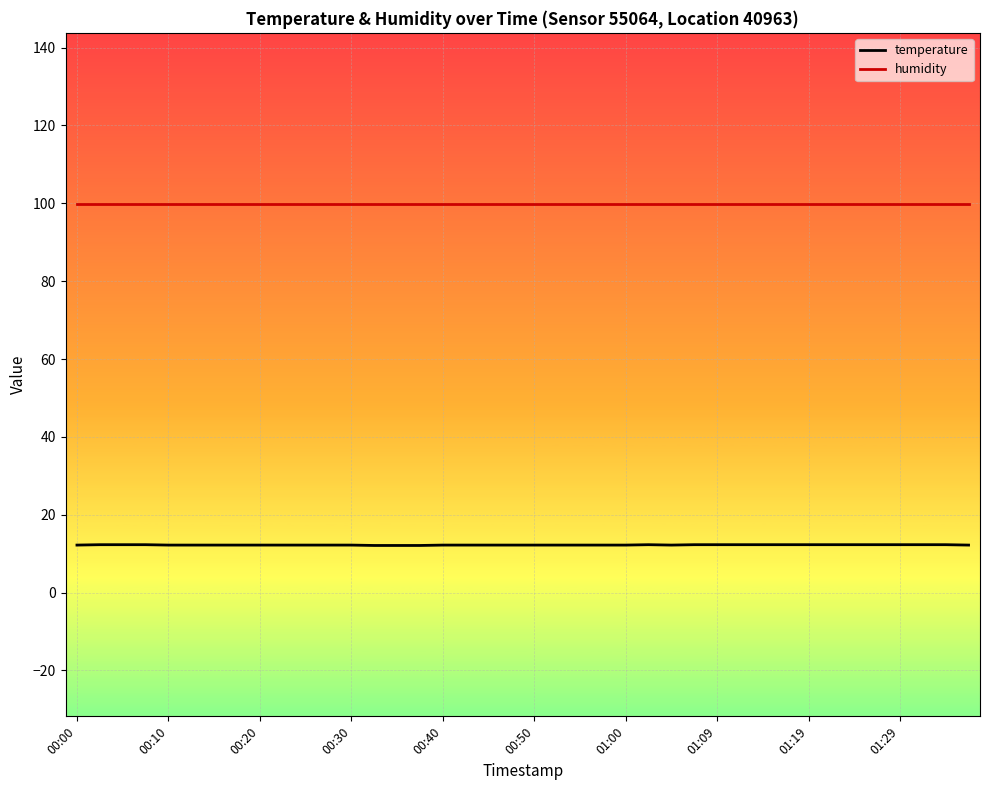

At how many categories does at least one series exceed 98?

40